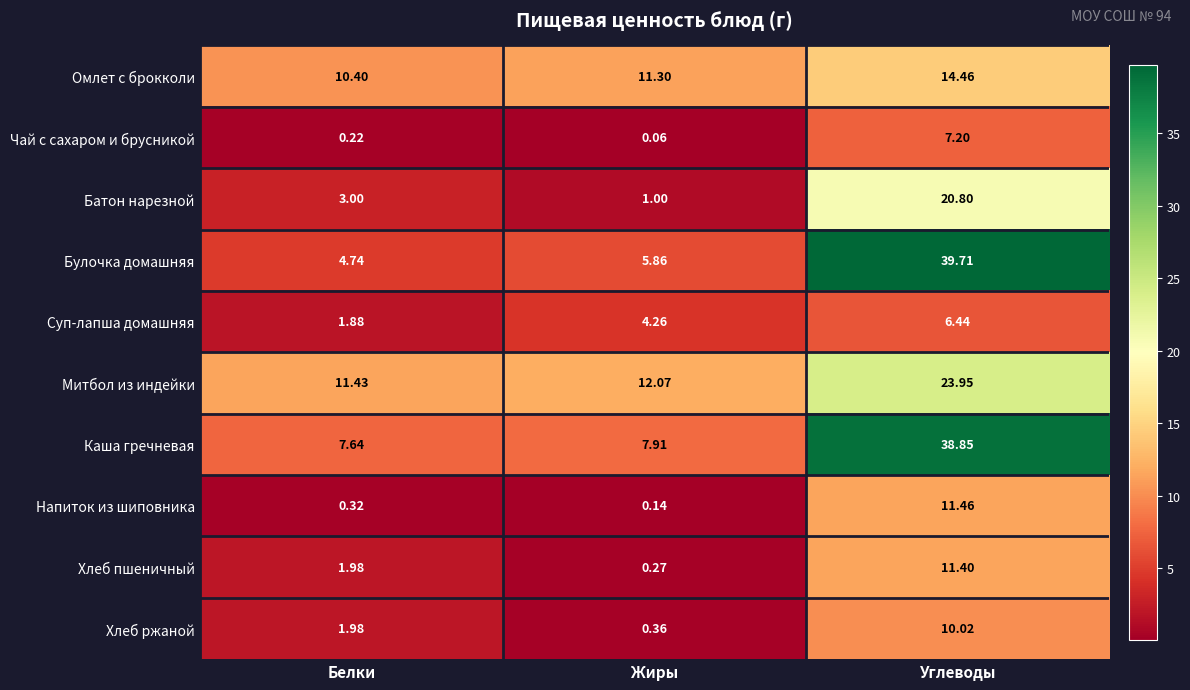

Which label corresponds to the smallest value in the chart?

Жиры